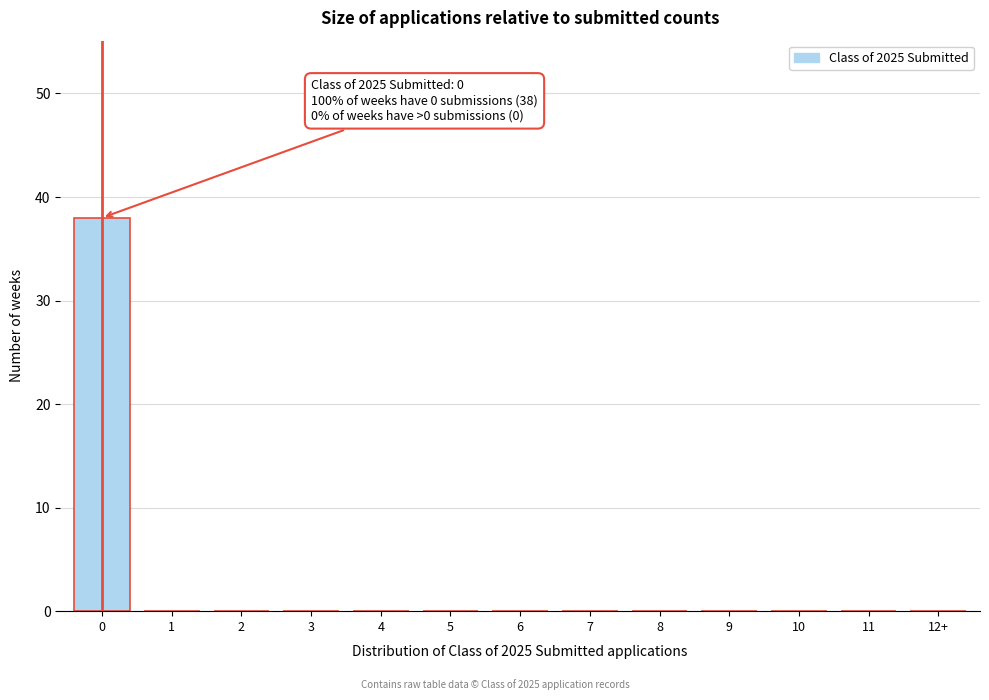

Reading left to right, what are all the values shown in this chart?

0=38	1=0	2=0	3=0	4=0	5=0	6=0	7=0	8=0	9=0	10=0	11=0	12+=0